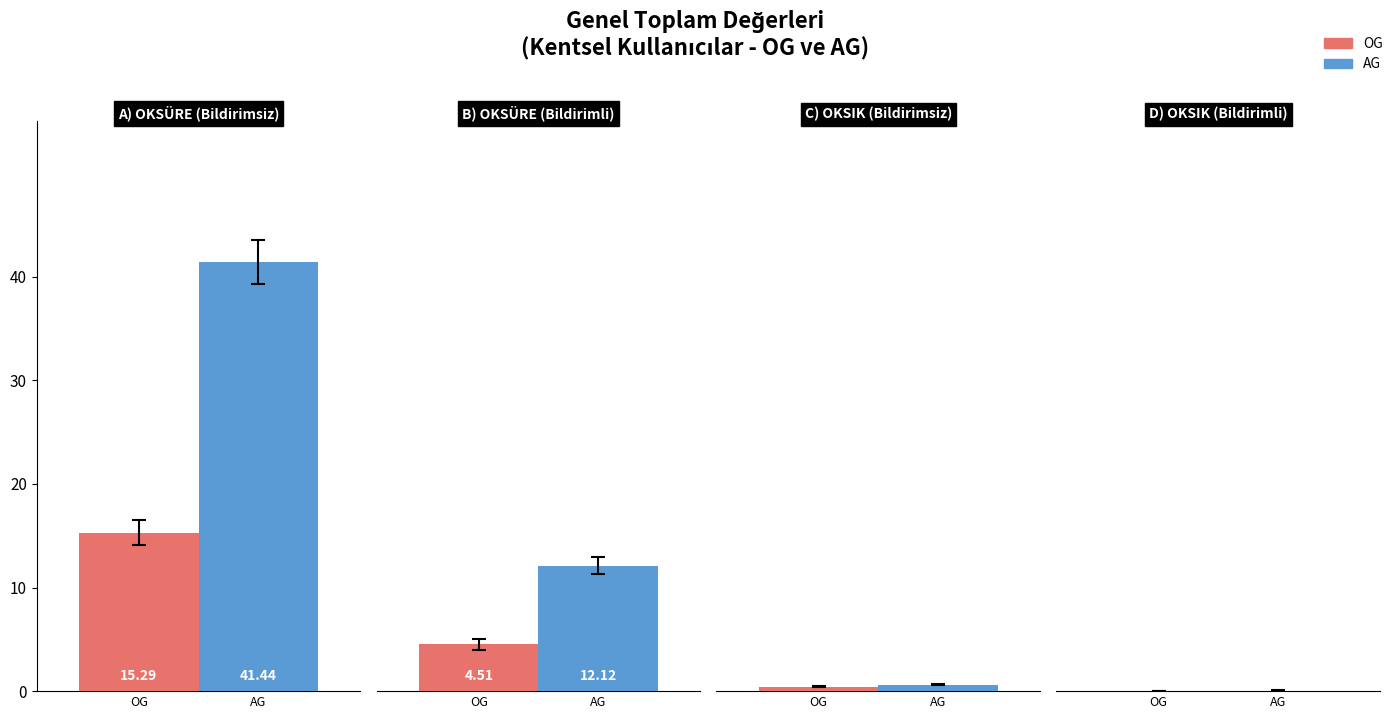

How many groups of bars are there?

4